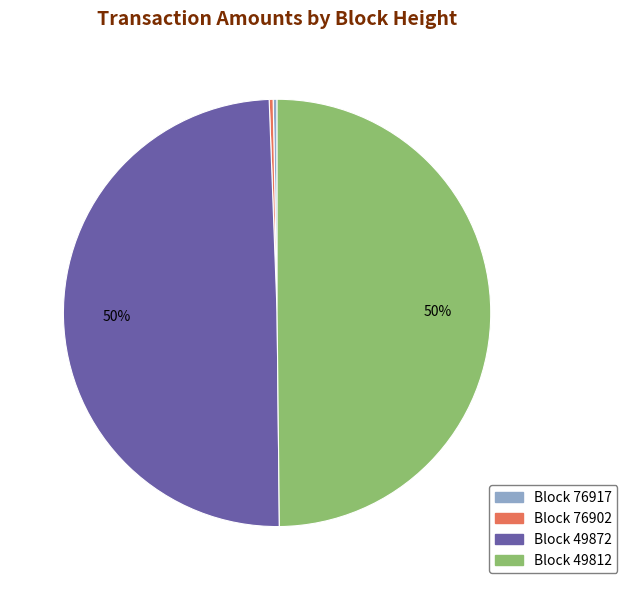

To the nearest percent, what is the difference between the largest and smallest slice percentages?

50%